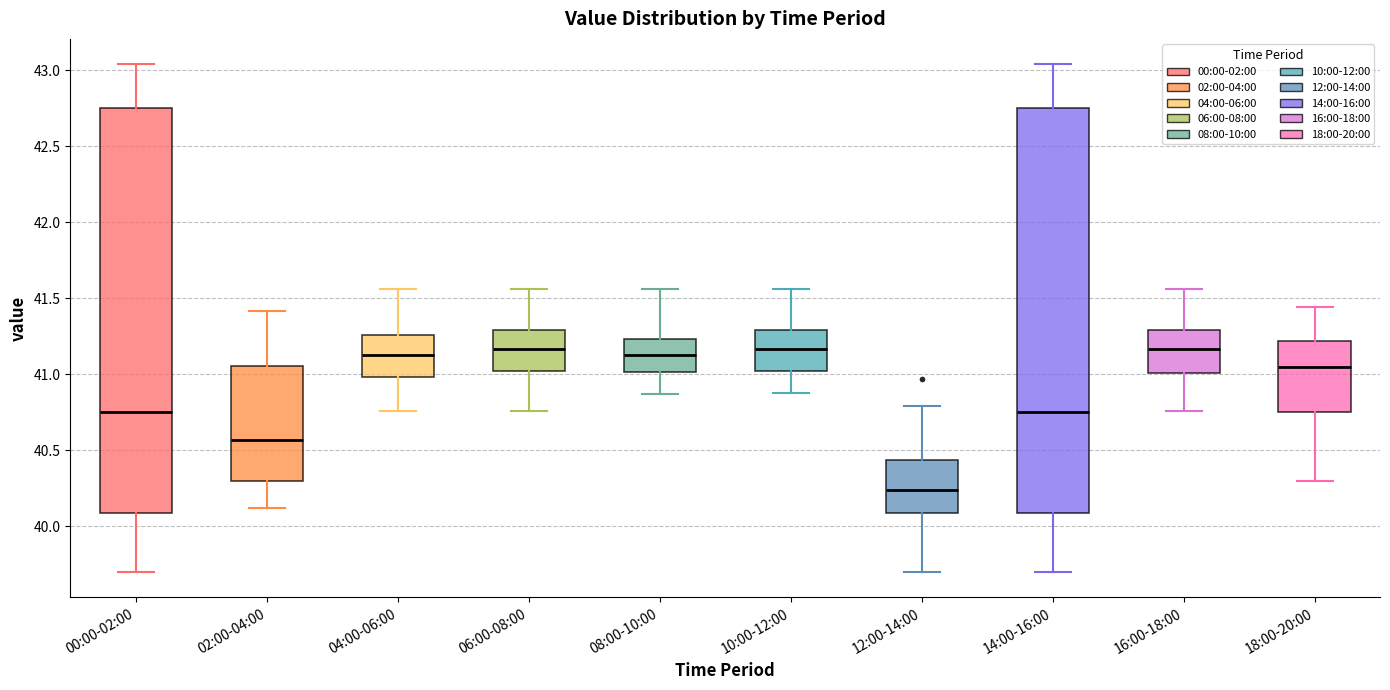

Reading left to right, transcribe this box plot: for each box, give where its median line is, the range the box spans, and where its two whiskers end, as read against the y-axis. The values are not printed on the chart, so give them approximately, as read against the axis.

00:00-02:00: median 40.75, box 40.10 to 42.75, whiskers 39.70 to 43.05
02:00-04:00: median 40.55, box 40.30 to 41.05, whiskers 40.10 to 41.40
04:00-06:00: median 41.15, box 41.00 to 41.25, whiskers 40.75 to 41.55
06:00-08:00: median 41.15, box 41.00 to 41.30, whiskers 40.75 to 41.55
08:00-10:00: median 41.15, box 41.00 to 41.25, whiskers 40.85 to 41.55
10:00-12:00: median 41.15, box 41.00 to 41.30, whiskers 40.90 to 41.55
12:00-14:00: median 40.25, box 40.10 to 40.45, whiskers 39.70 to 40.80
14:00-16:00: median 40.75, box 40.10 to 42.75, whiskers 39.70 to 43.05
16:00-18:00: median 41.15, box 41.00 to 41.30, whiskers 40.75 to 41.55
18:00-20:00: median 41.05, box 40.75 to 41.20, whiskers 40.30 to 41.45